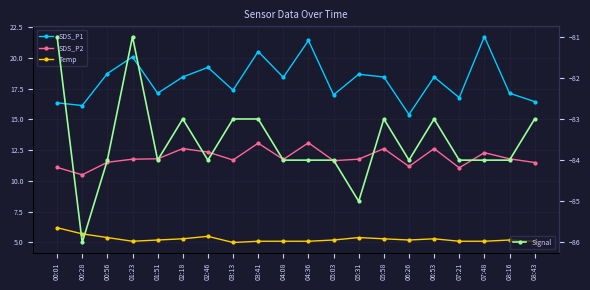

The value of Temp at 03:13 is 5.0. True or false?

True